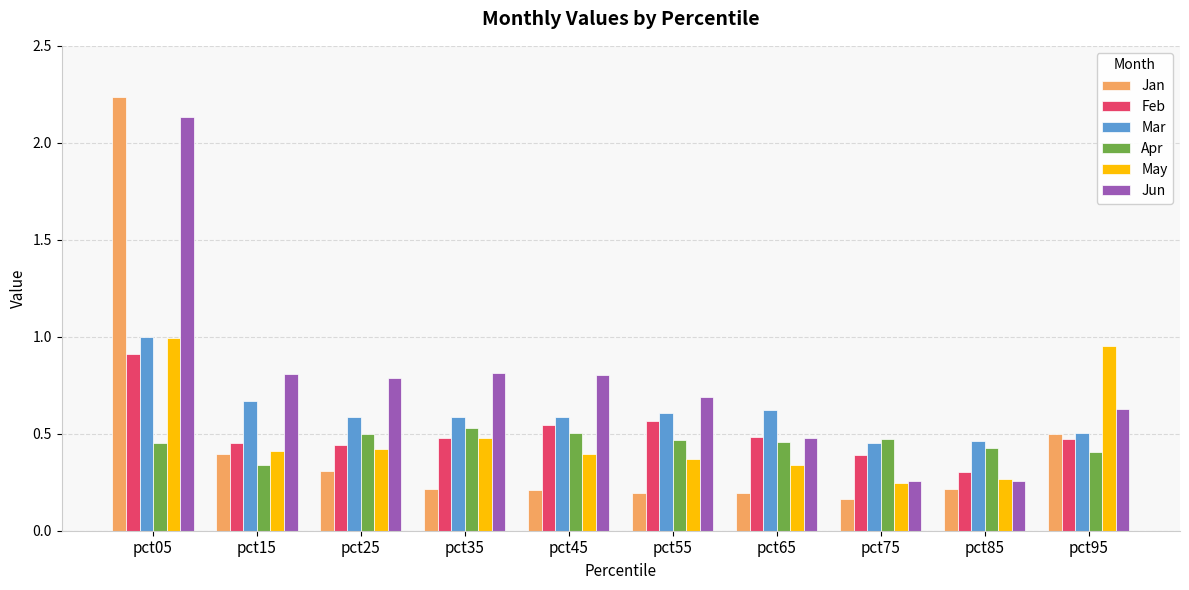

Which series has the widest spread of values?

Jan